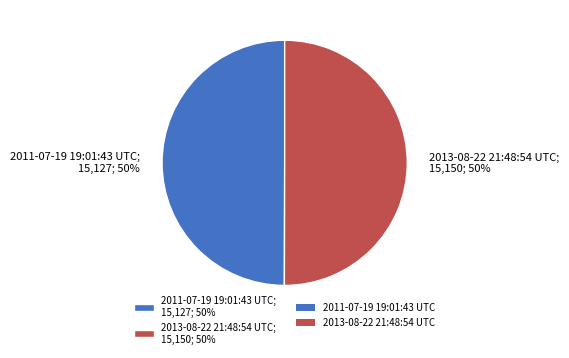

What percentage is the 2011-07-19 19:01:43 UTC; 15,127; 50% slice, to the nearest percent?

50%